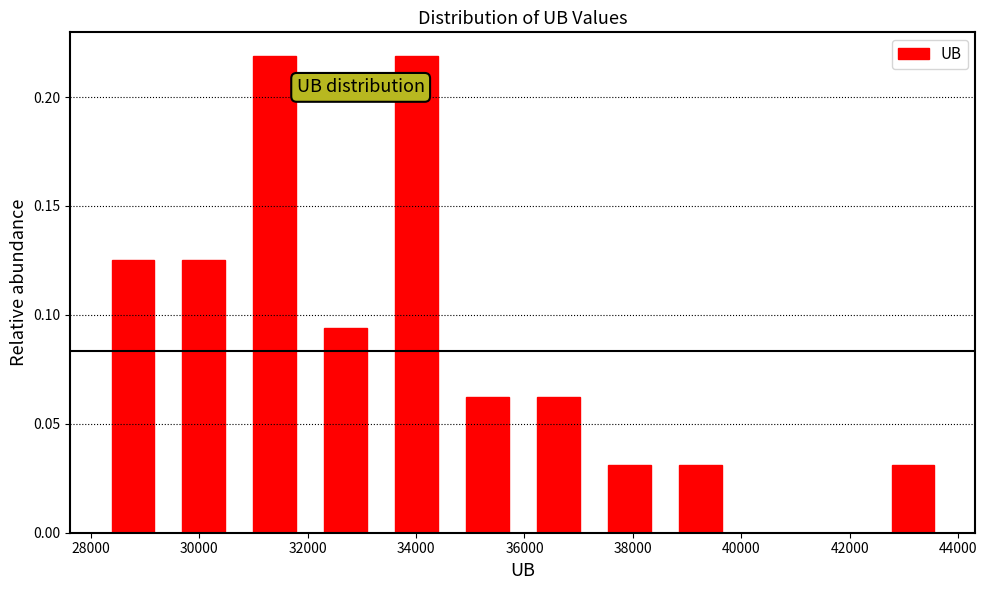

What is the height of the bar covering 28200 to 29400 on the x-axis? Neither the bar edges nor the heights are printed on the chart, so give them approximately, as read against the axes.

0.125